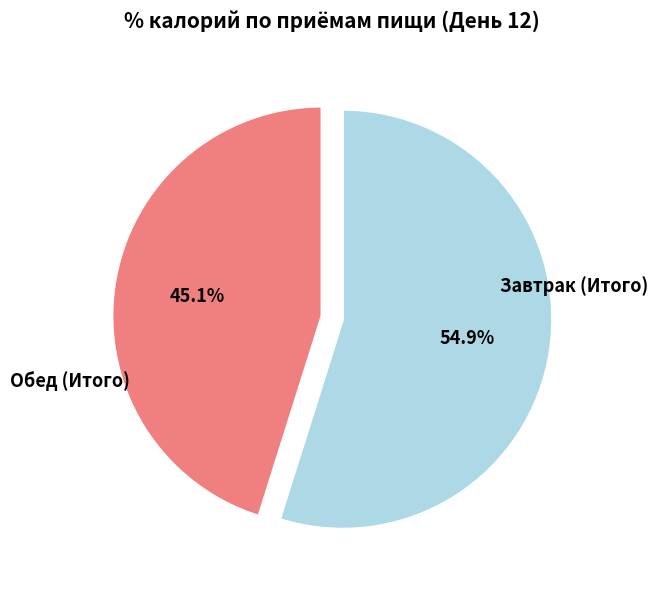

Is there any slice that represents more than half of the pie?

Yes